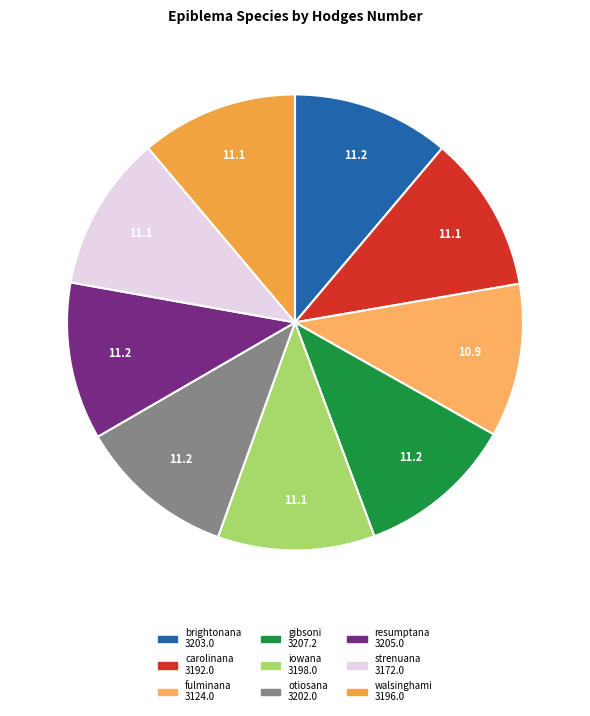

How many segments does this pie chart have?

9